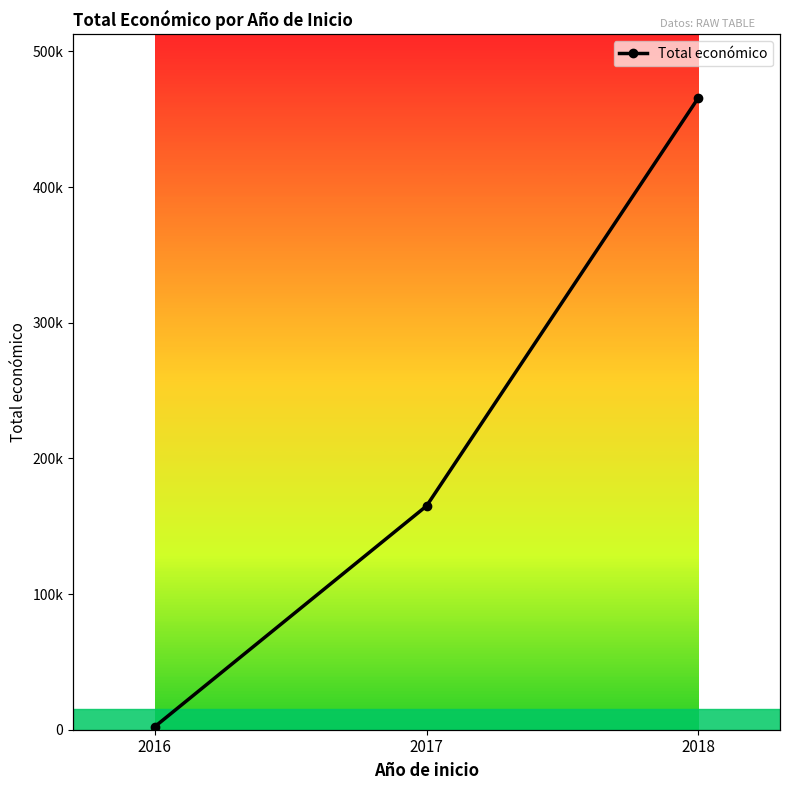

Where is the data nearest to the value 234082?

2017